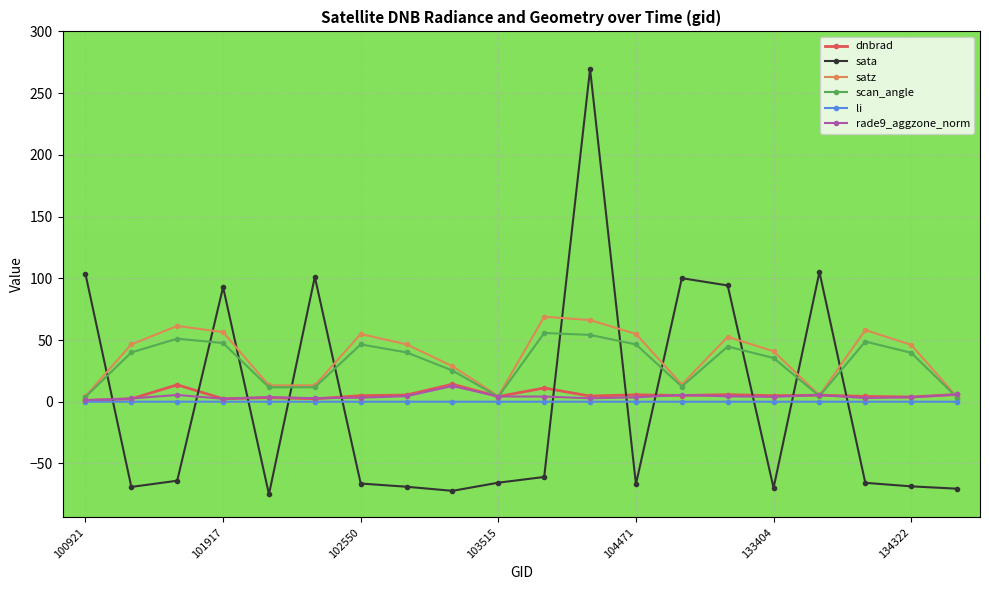

What is the greatest value displayed?

269.4